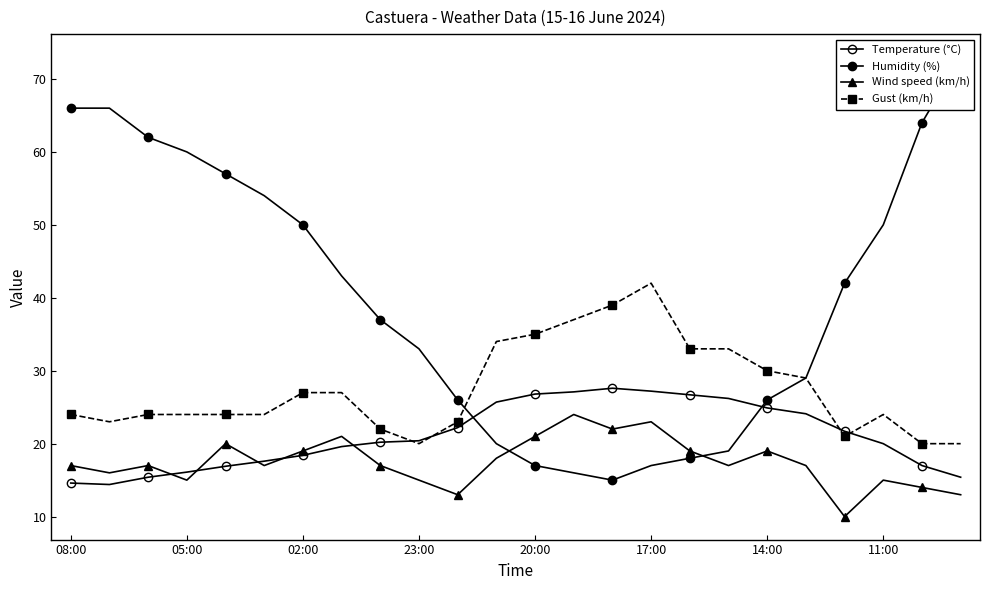

What is the greatest value displayed?

73.0